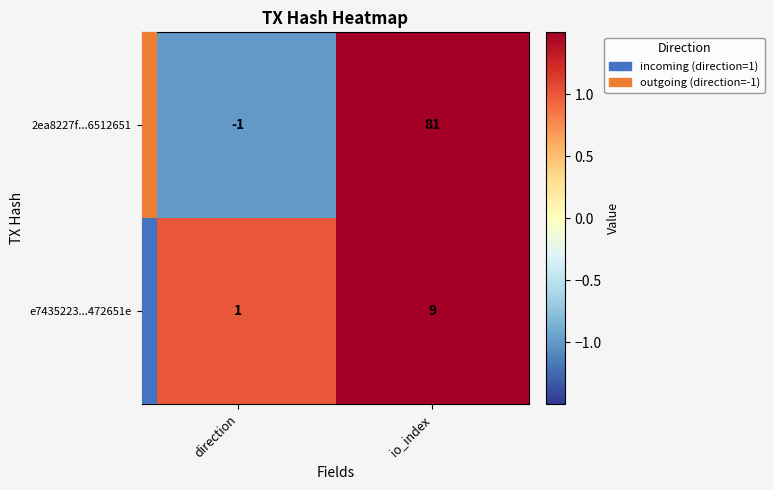

What is the maximum value shown in the chart?

81